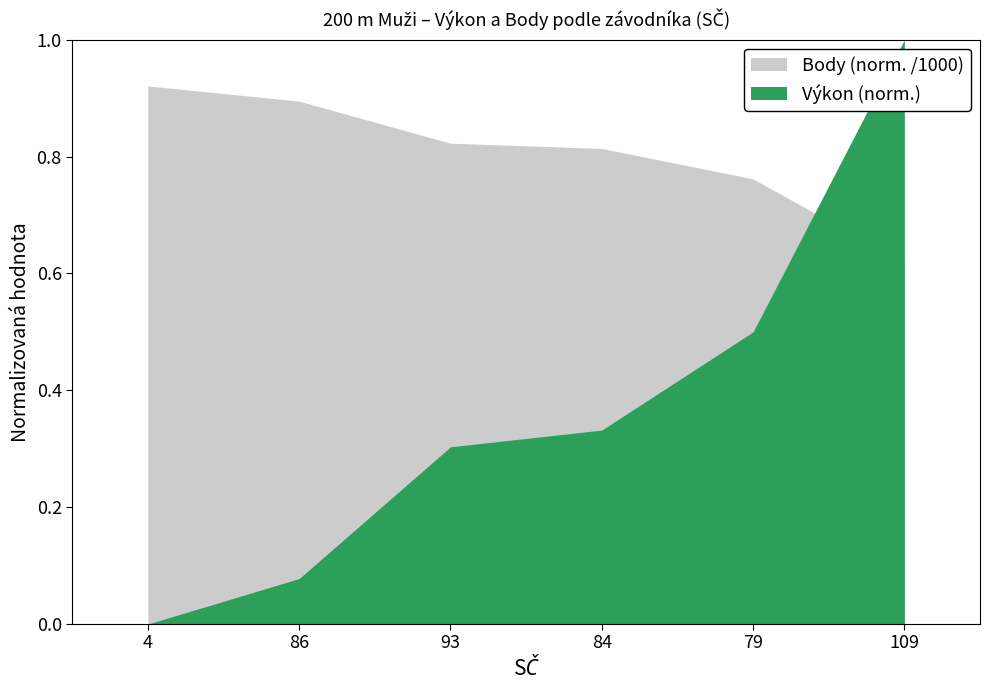

Where is Výkon nearest to the value 0?

4